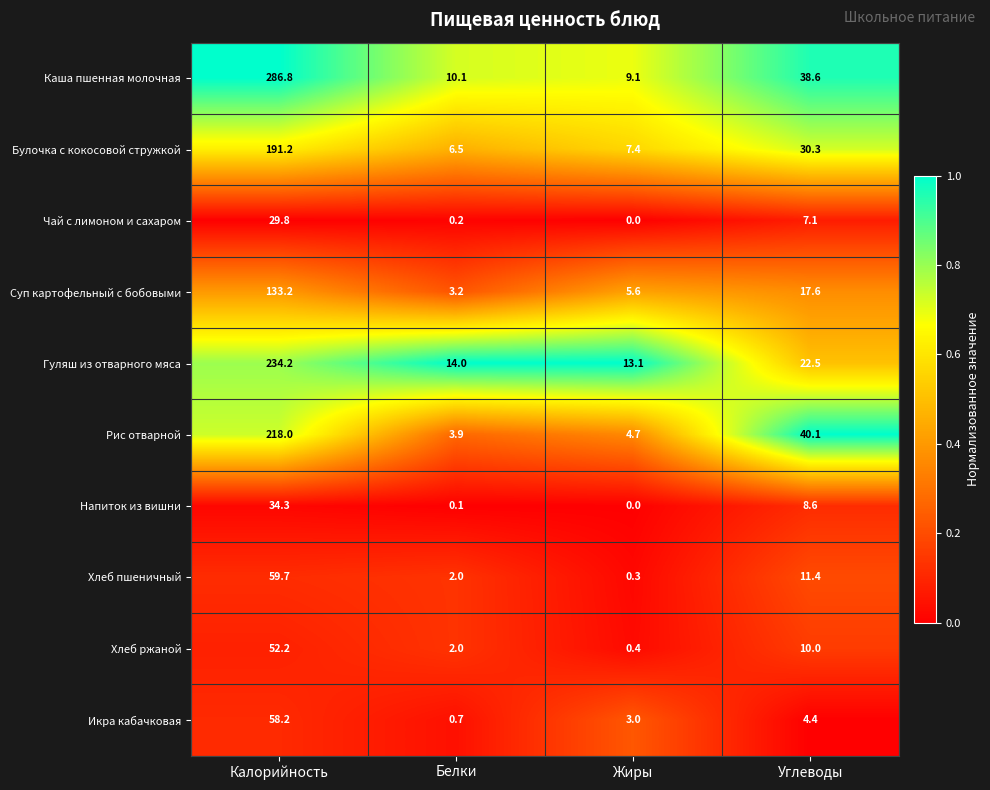

What is the difference between the maximum and minimum values in the Икра кабачковая series?

57.5